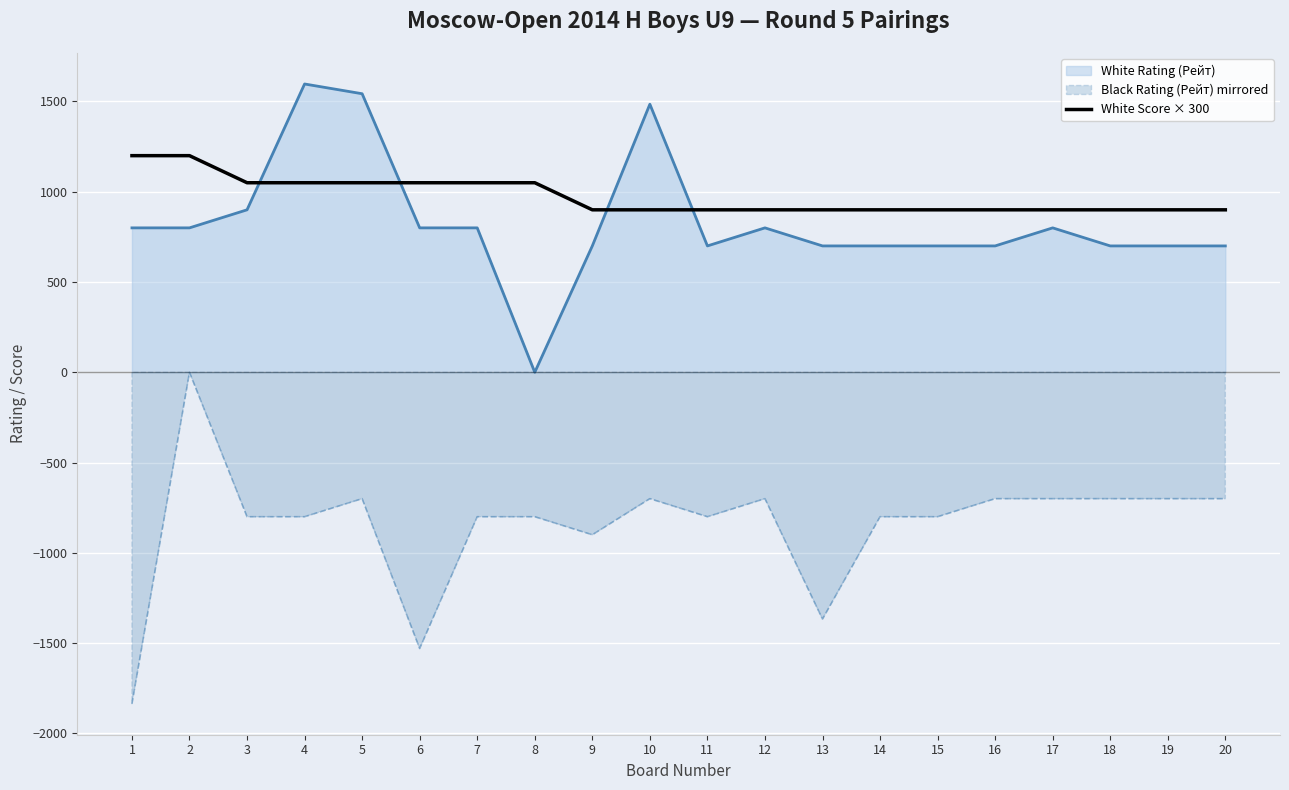

The chart shows a value of 900 at 13. True or false?

True